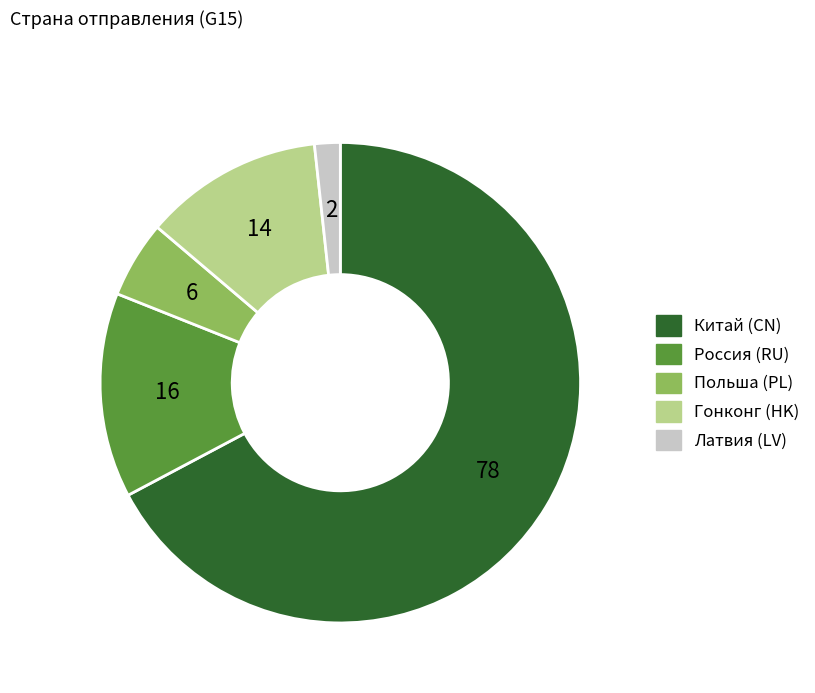

Is Китай (CN) the majority of the pie?

Yes